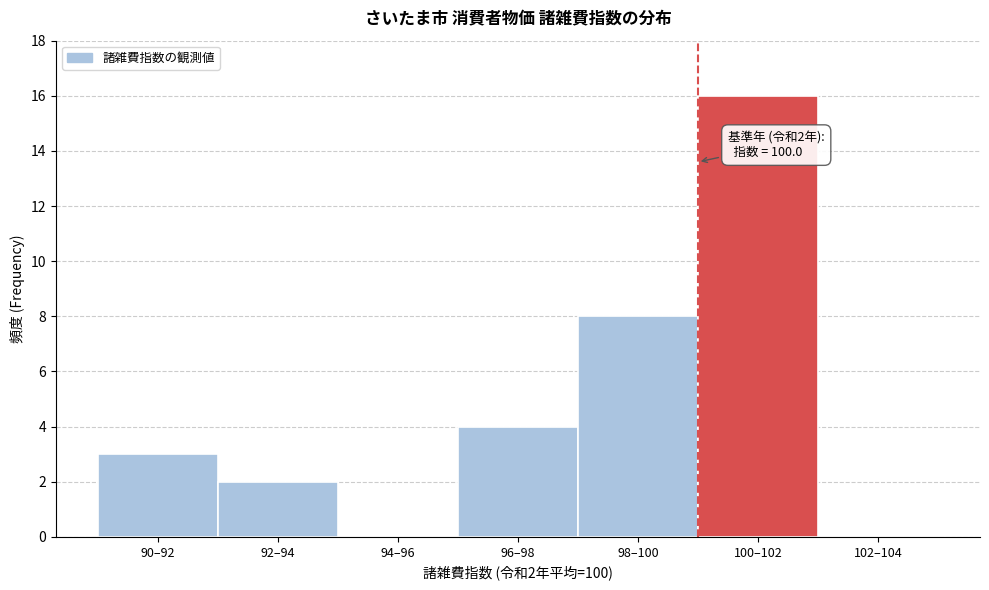

Reading left to right, list all the values displayed in this chart.

90–92=3	92–94=2	94–96=0	96–98=4	98–100=8	100–102=16	102–104=0